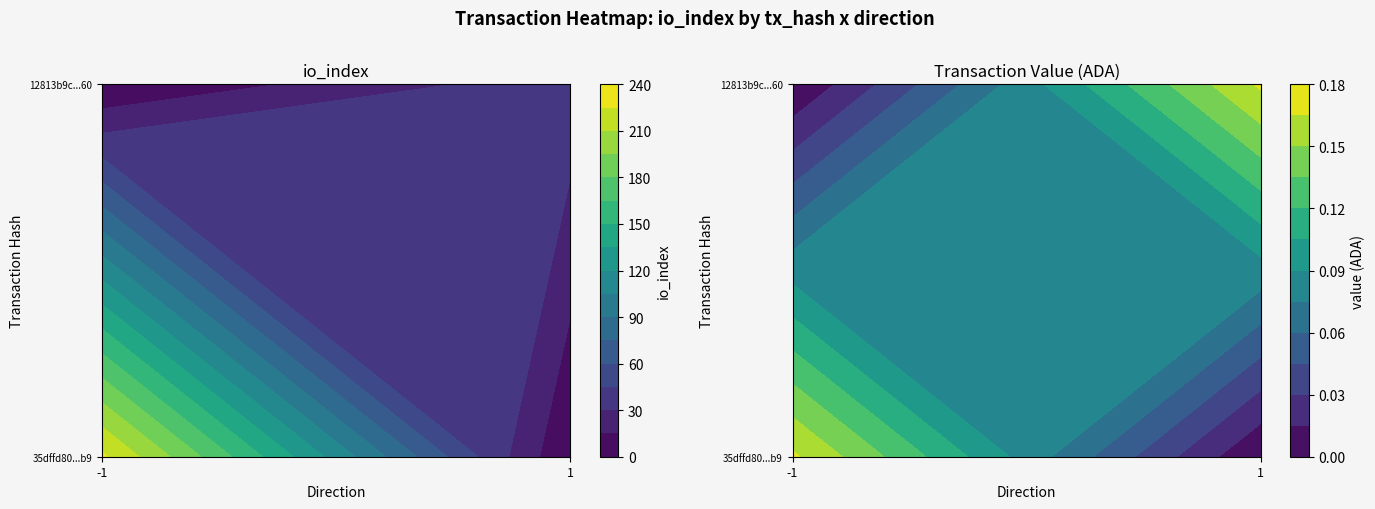

How many series are shown in this chart?

2